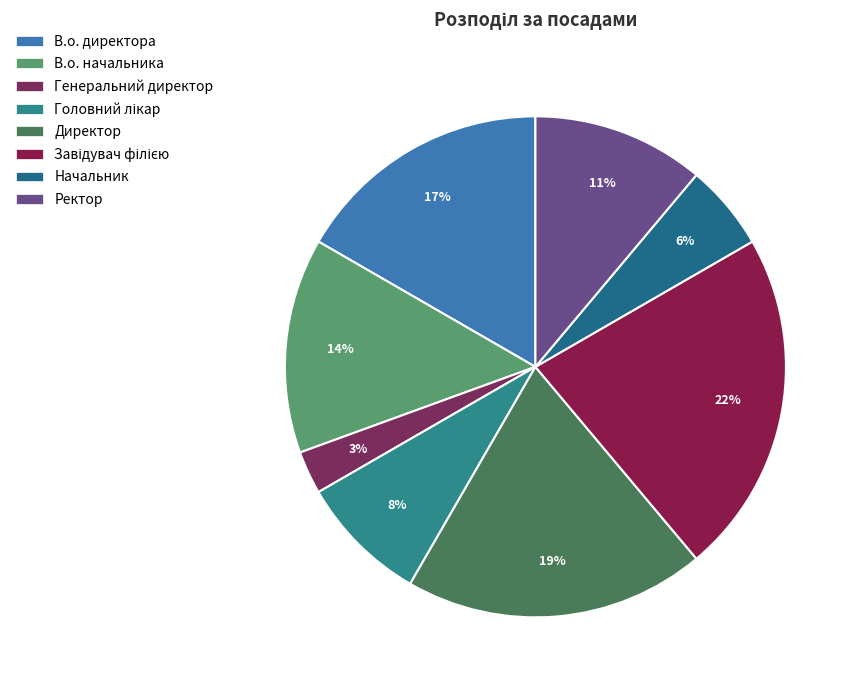

What percentage is the В.о. директора slice, to the nearest percent?

17%